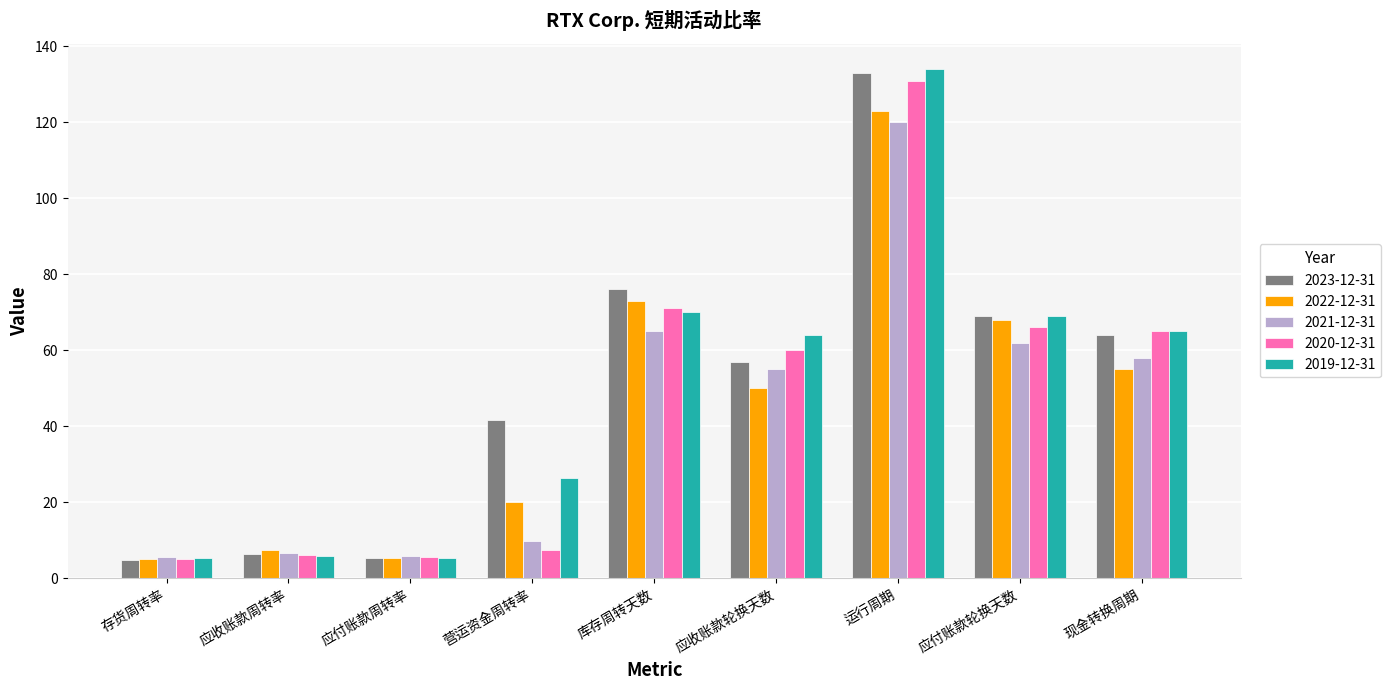

What is the sum of the 2019-12-31 values at 运行周期 and 应收账款周转率?

139.7